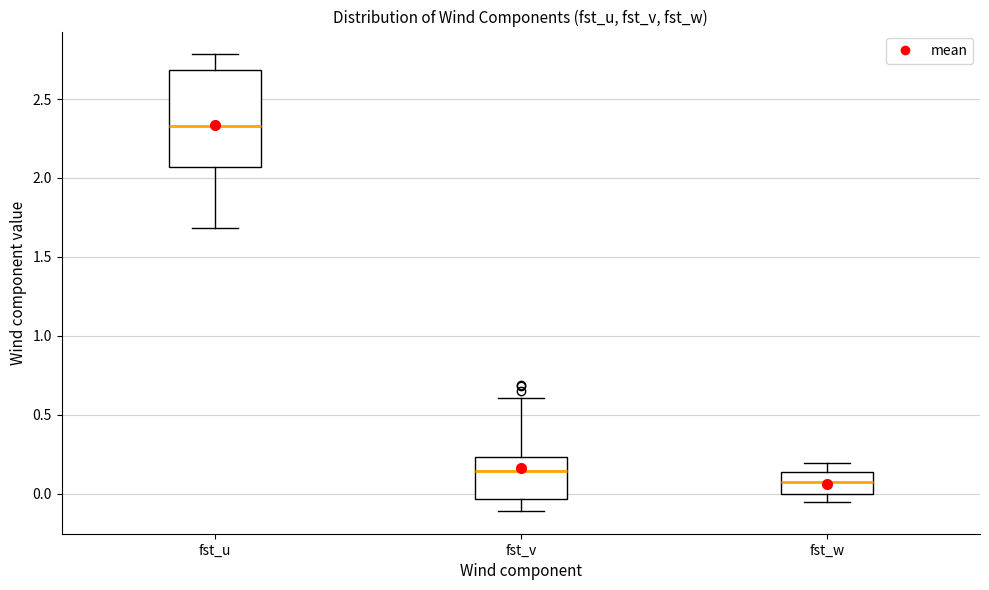

Where is the upper edge of the box for fst_w on the y-axis? The values are not printed on the chart, so give them approximately, as read against the axis.

0.15